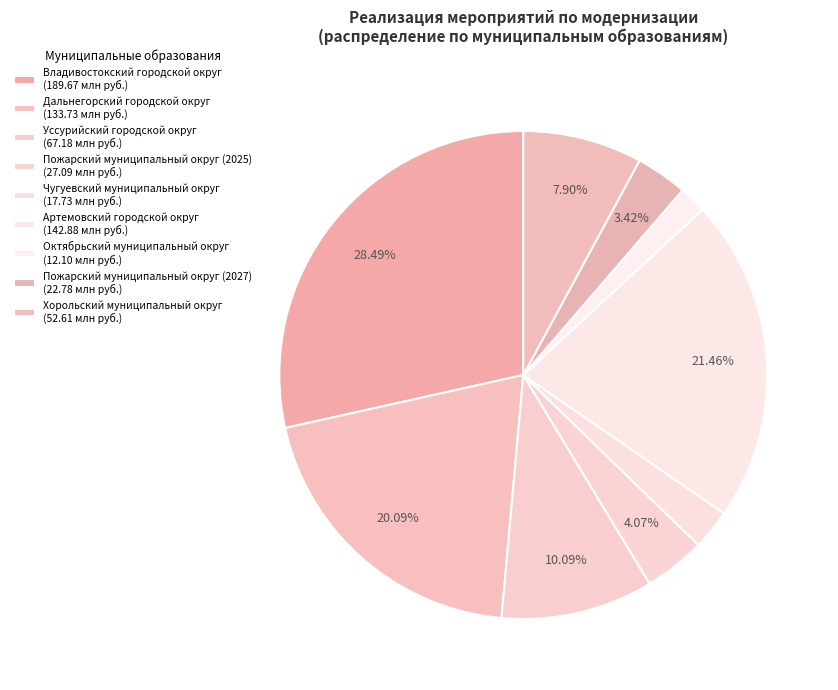

To the nearest percent, what percentage of the pie is Владивостокский городской округ?

28%